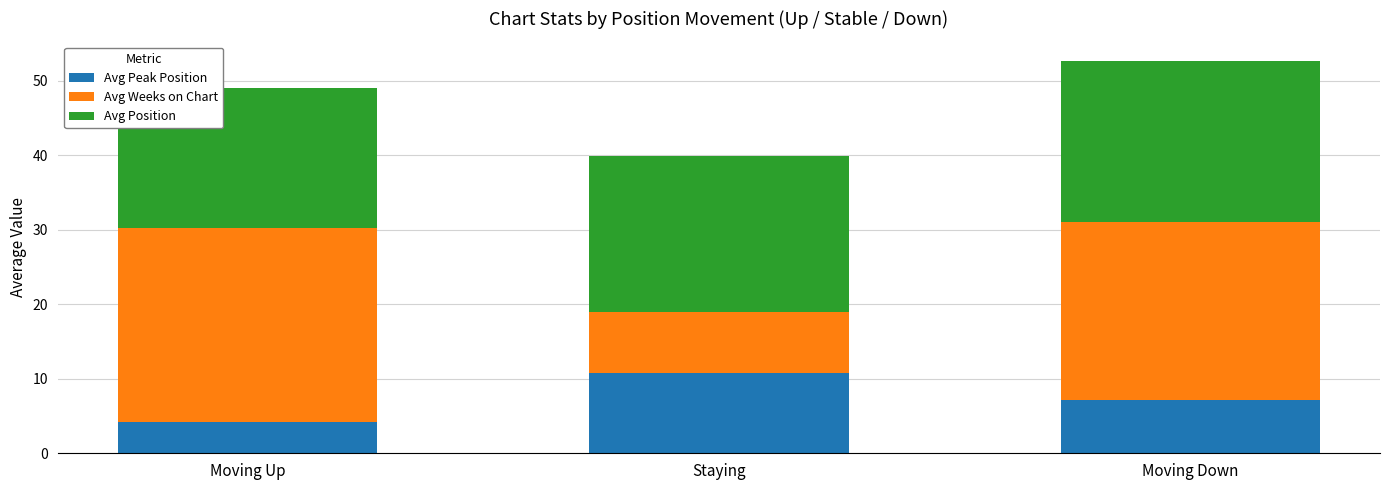

What is the highest value of the Avg Peak Position series?

10.8